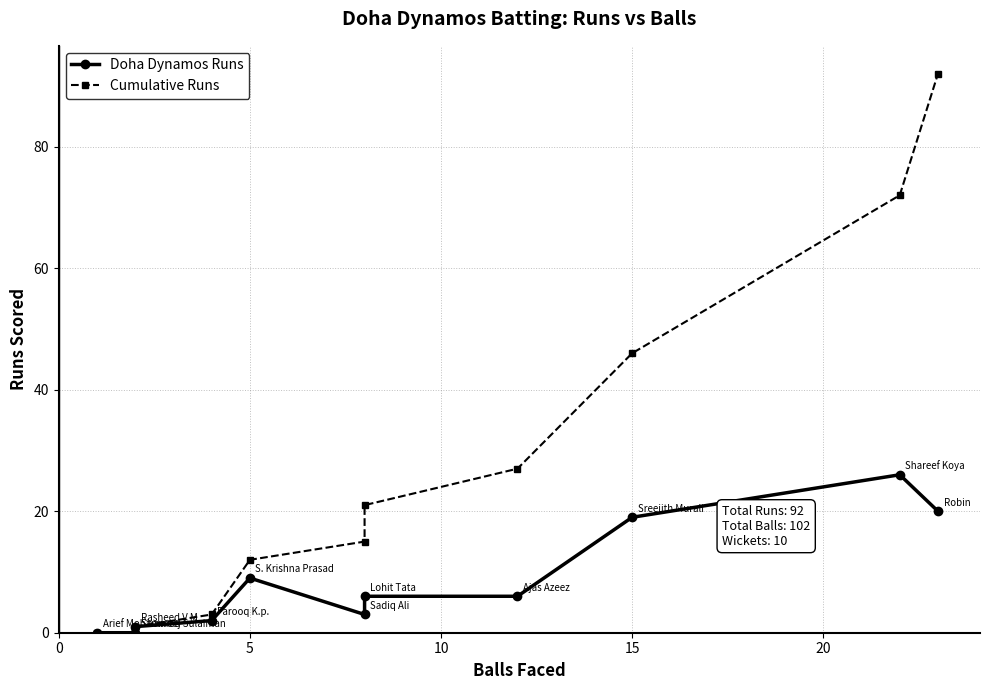

What is the label of the 7th point from the left?

6